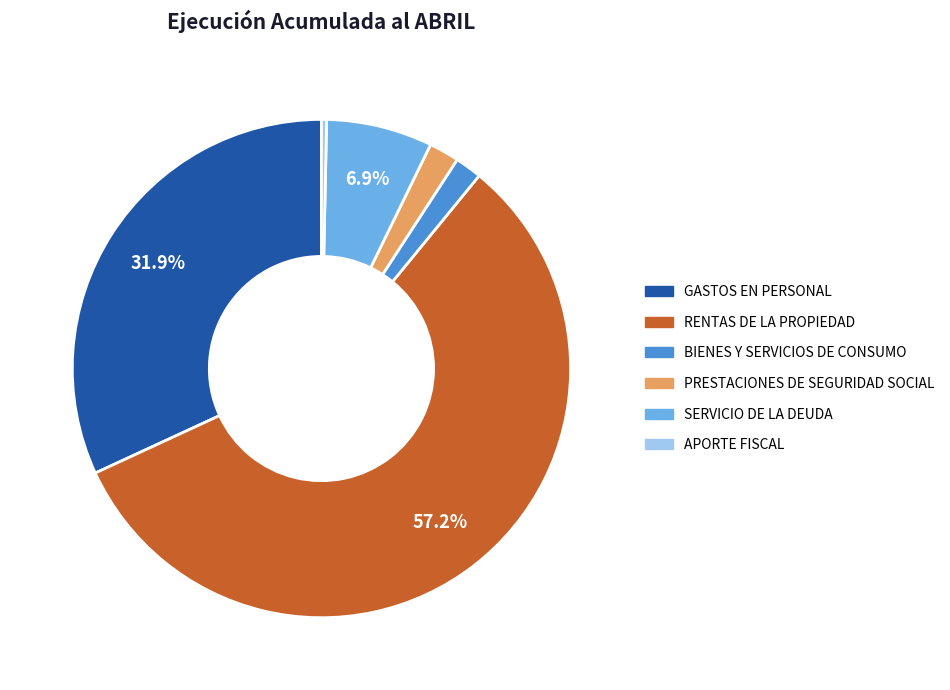

Do SERVICIO DE LA DEUDA and APORTE FISCAL together represent more than half of the pie?

No